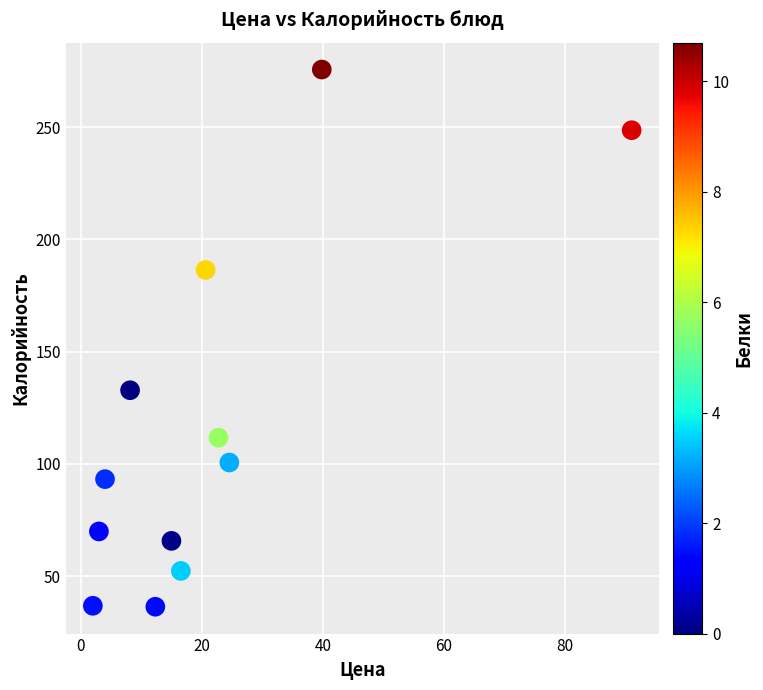

What is the average X value?

21.7